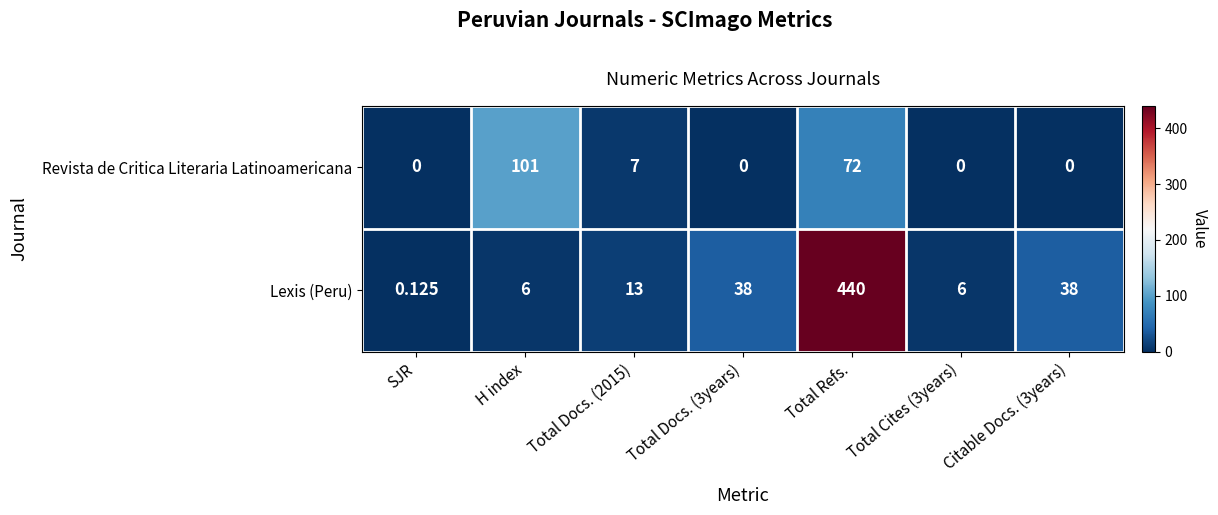

Which category has the highest value across all series?

Total Refs.